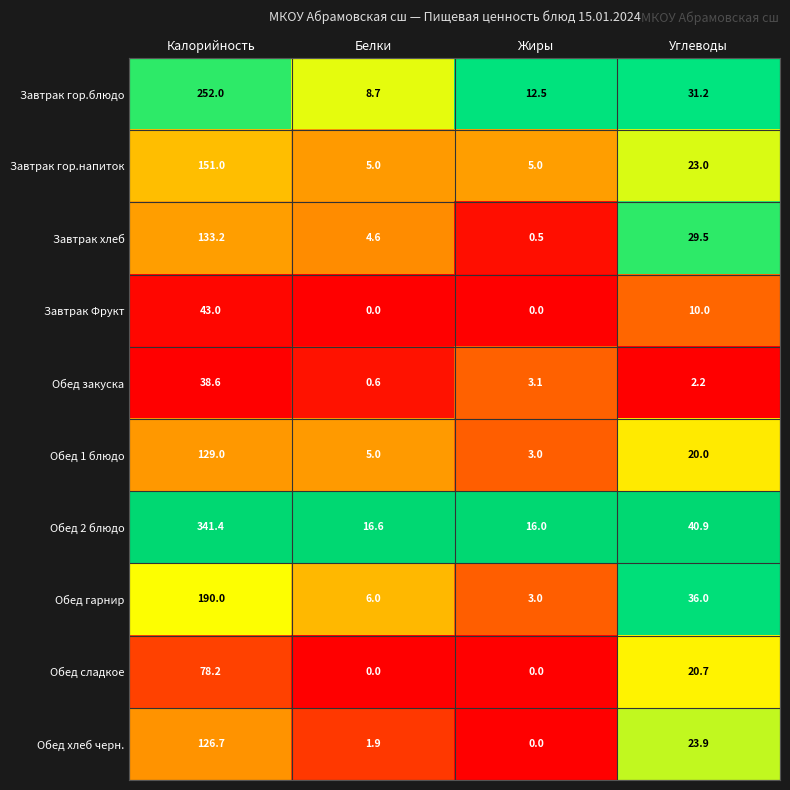

What is the total value across all series at Углеводы?

237.4